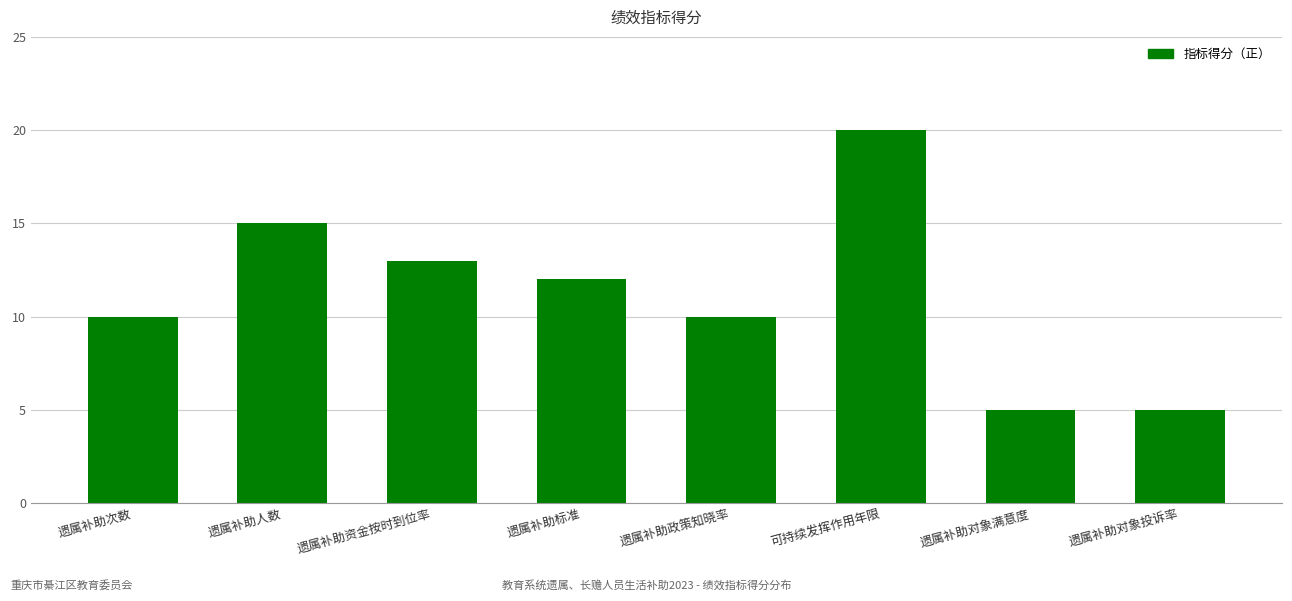

What is the label of the 7th bar from the left?

遗属补助对象满意度